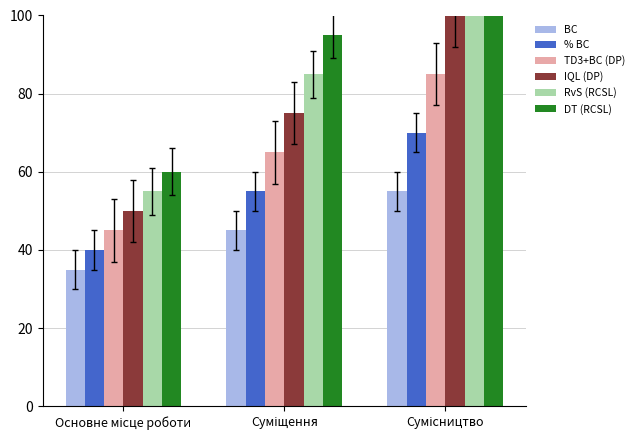

At how many categories does at least one series exceed 118?

1